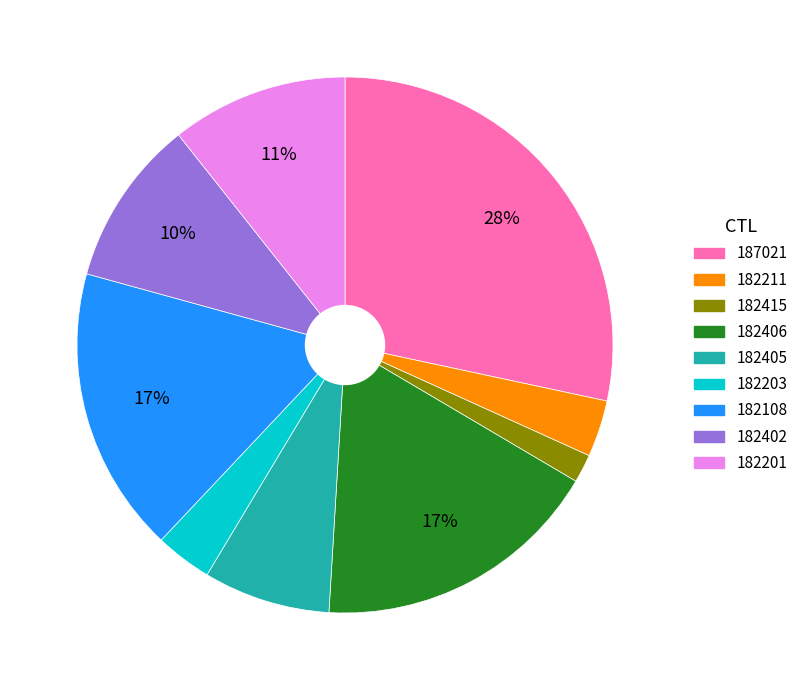

Count the number of slices in the pie.

9